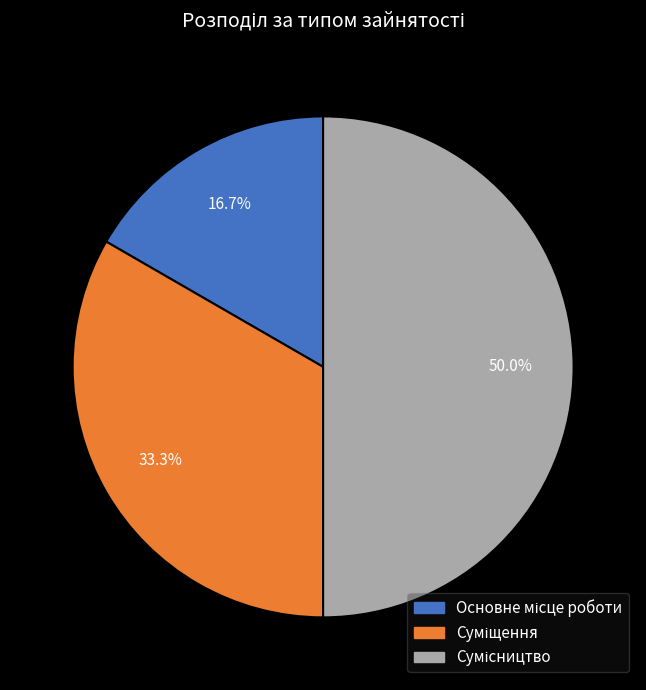

Which category has the smallest portion of the pie?

Основне місце роботи